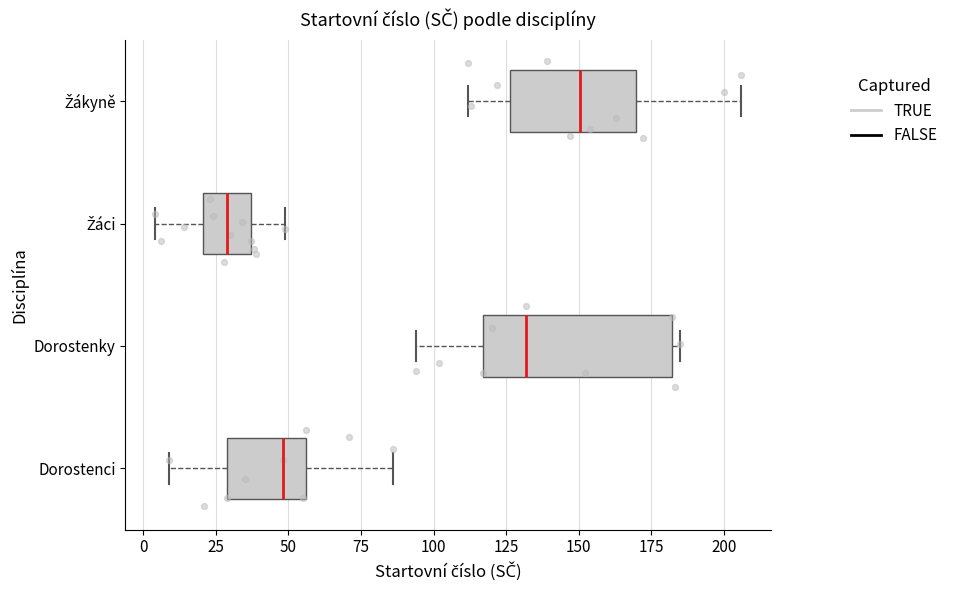

Comparing the boxes themselves (not the whiskers), which one is the widest?

Dorostenky